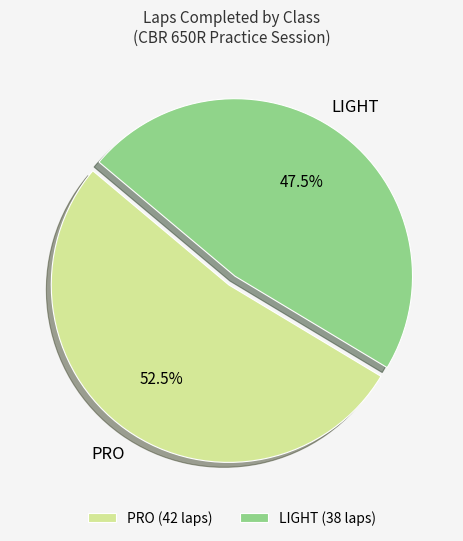

How much of the chart is everything except PRO?

47.5%